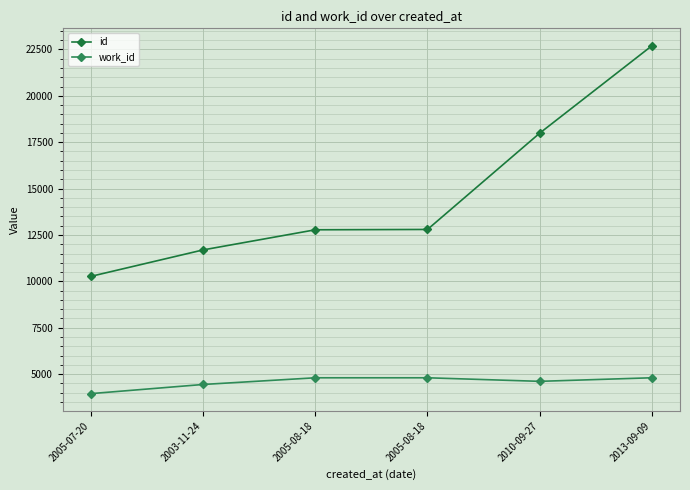

What is the average value of the id series?

14704